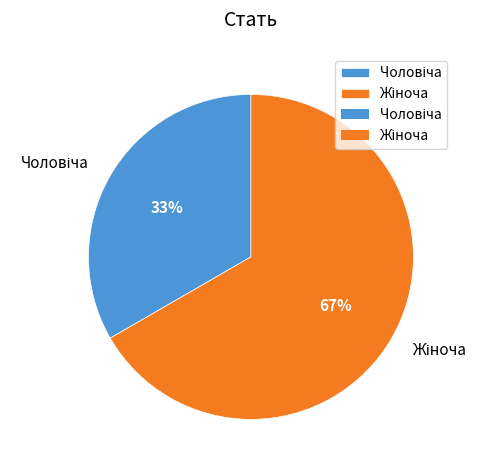

Does any single category account for the majority?

Yes